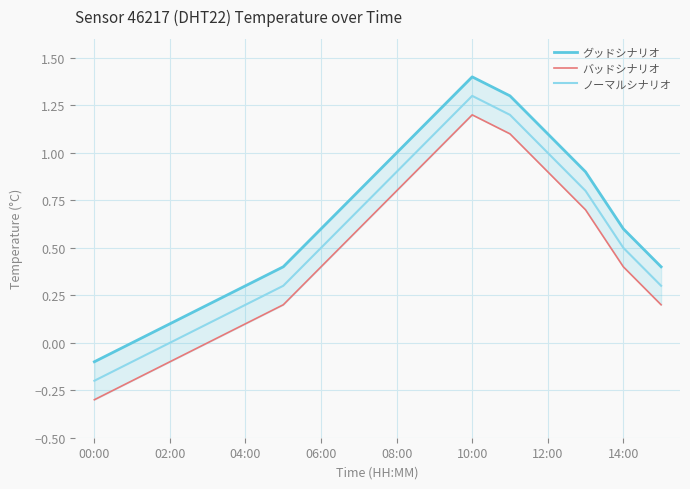

What is the maximum value for ノーマルシナリオ?

1.3